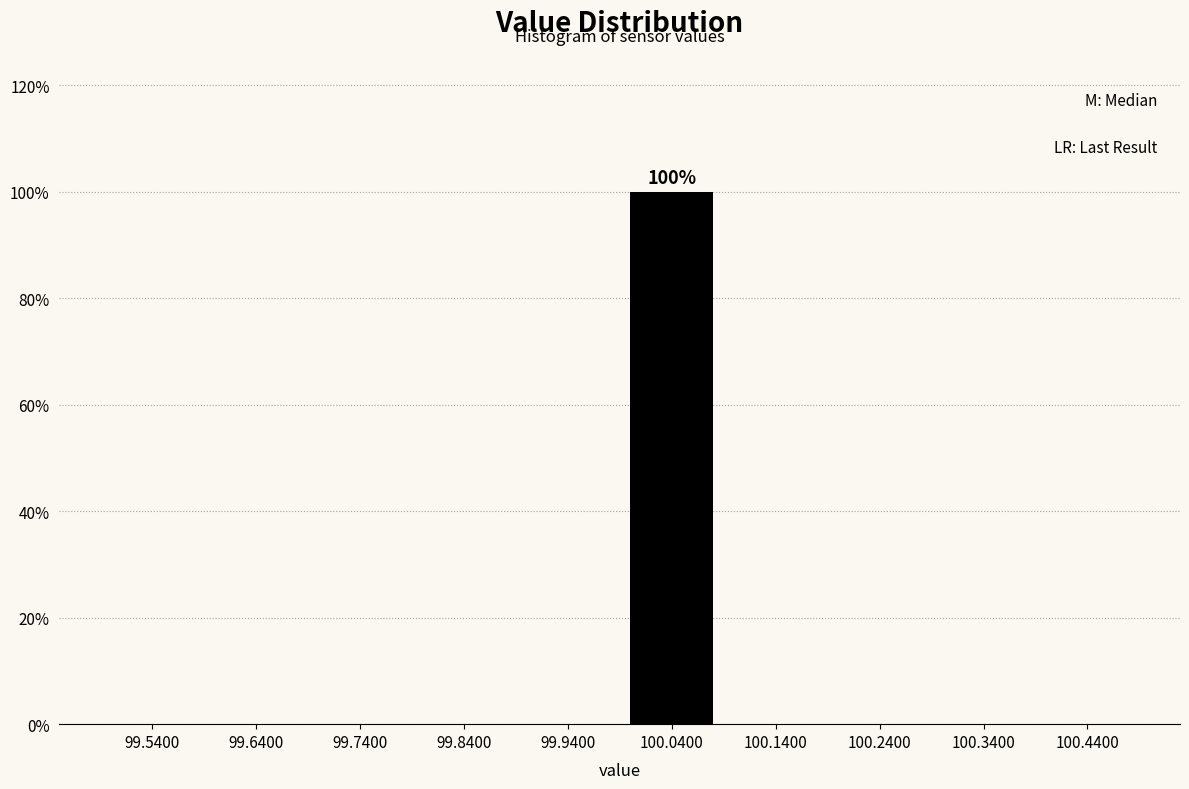

Which range on the x-axis has the tallest bar?

99.99 to 100.09